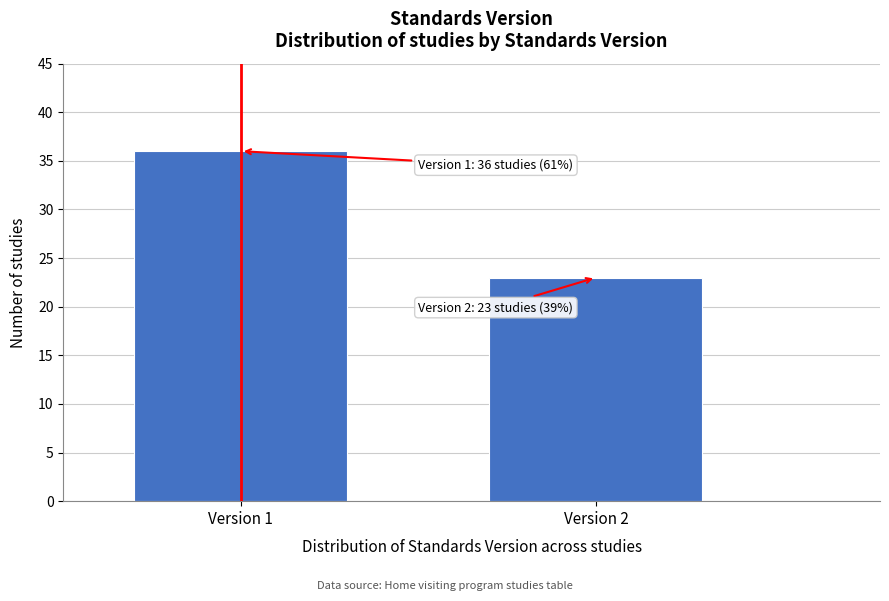

Reading left to right, transcribe all the data shown in this chart.

36	23